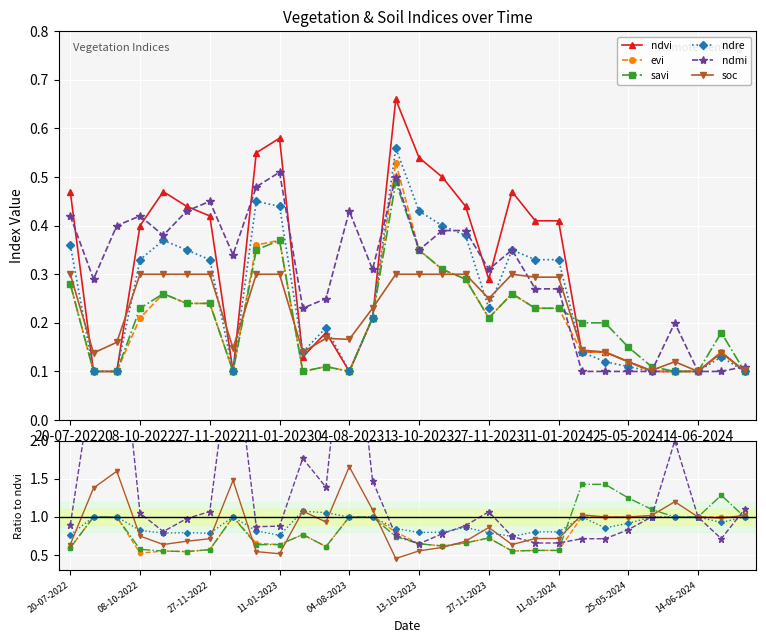

Is it true that savi equals 0.4 at 30-04-2024?

False